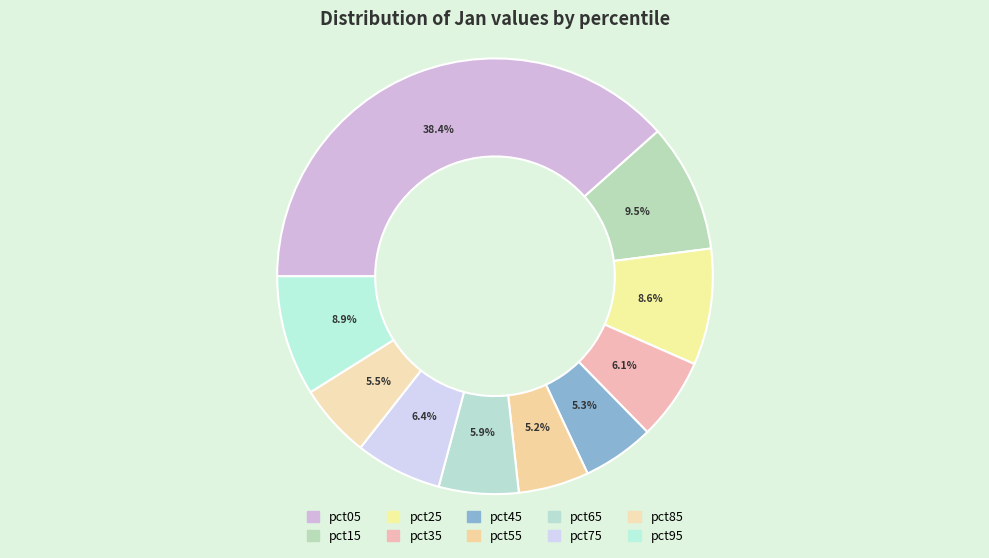

To the nearest percent, what is the combined percentage of pct15 and pct35?

16%